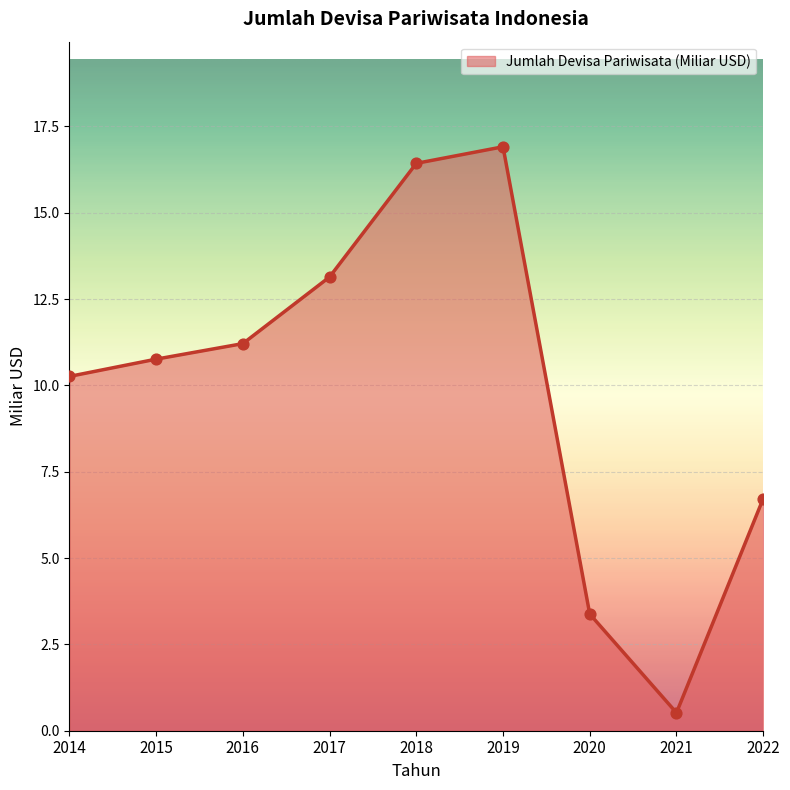

What is the ratio of the value at 2014 to the value at 2018?

0.6